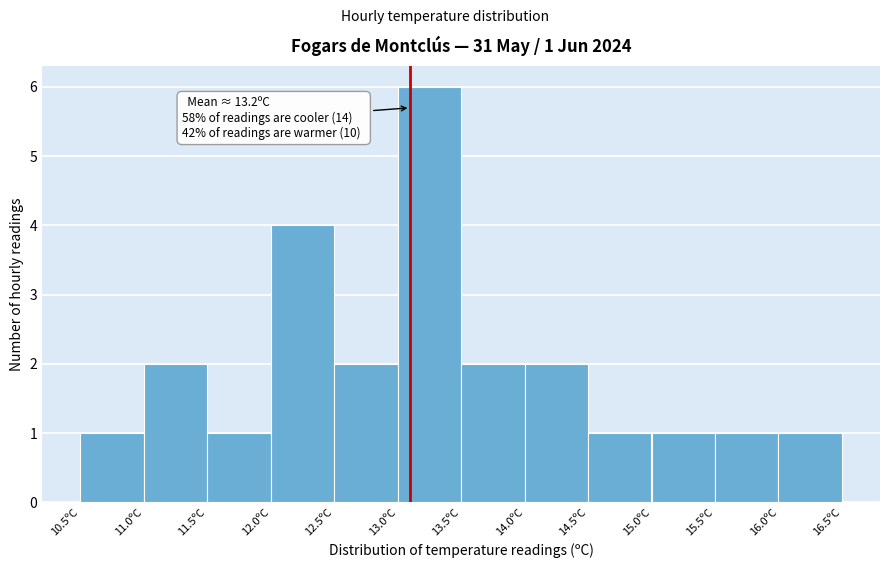

Over which range of the x-axis is the bar tallest?

13.0 to 13.5